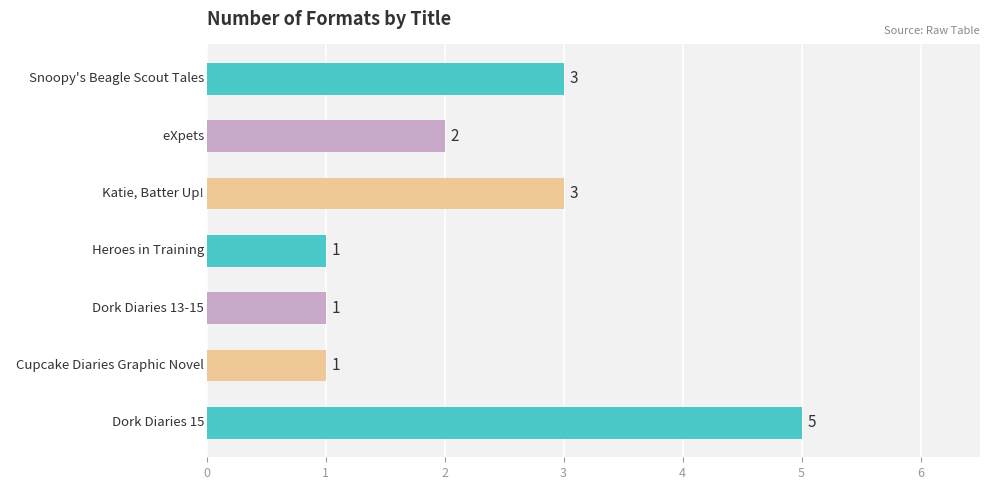

True or false: the data shows 3 at   Katie, Batter Up!.

True